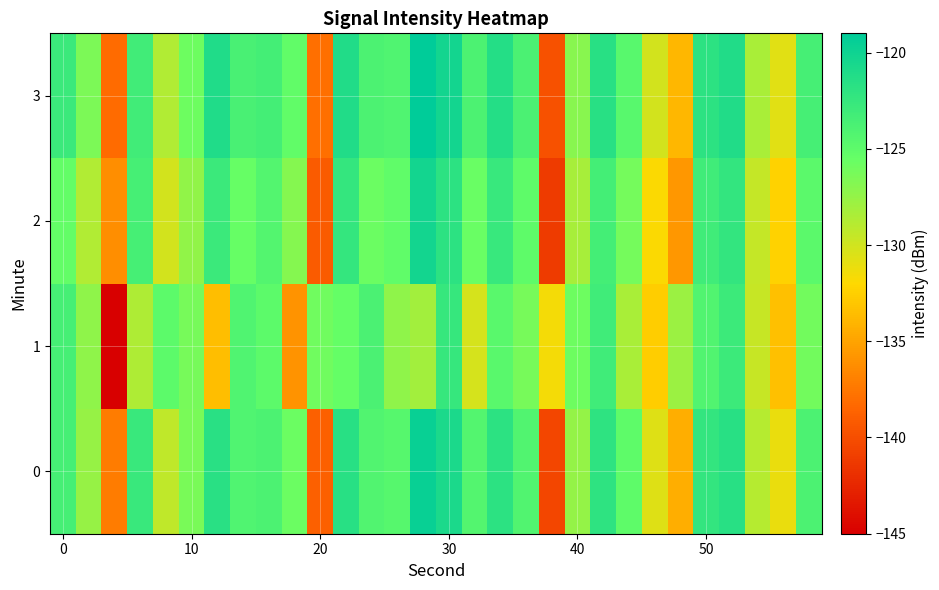

List the series in order of their overall mean, highest first.

3, 0, 2, 1